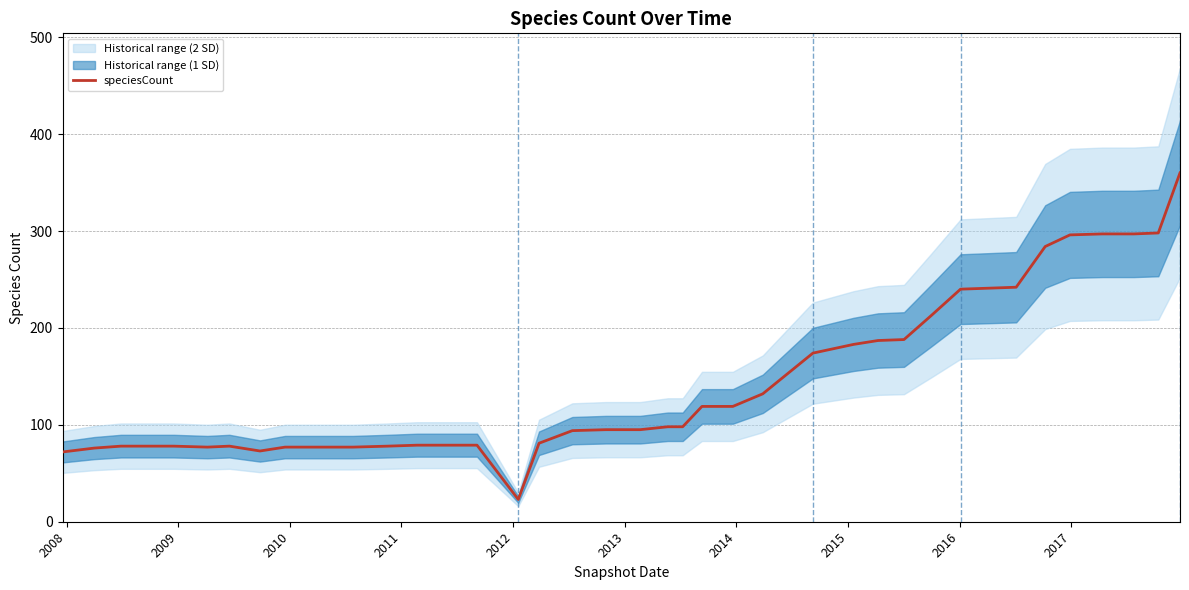

What is the highest value of the speciesCount series?

360